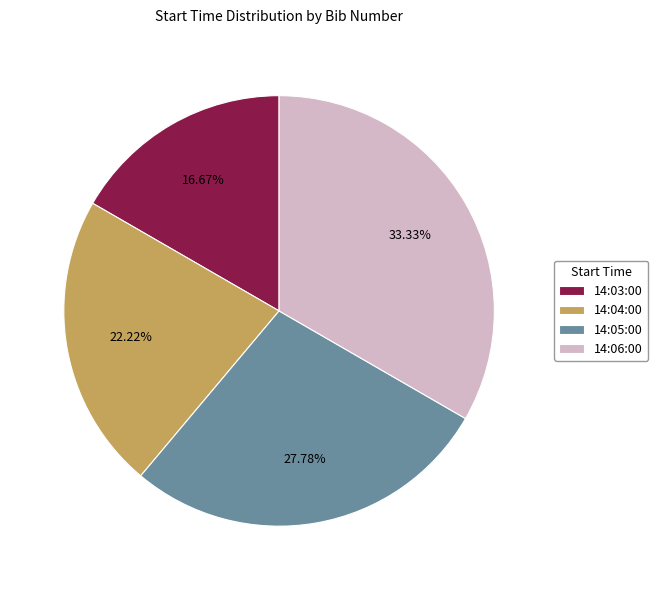

Which category has the smallest portion of the pie?

14:03:00